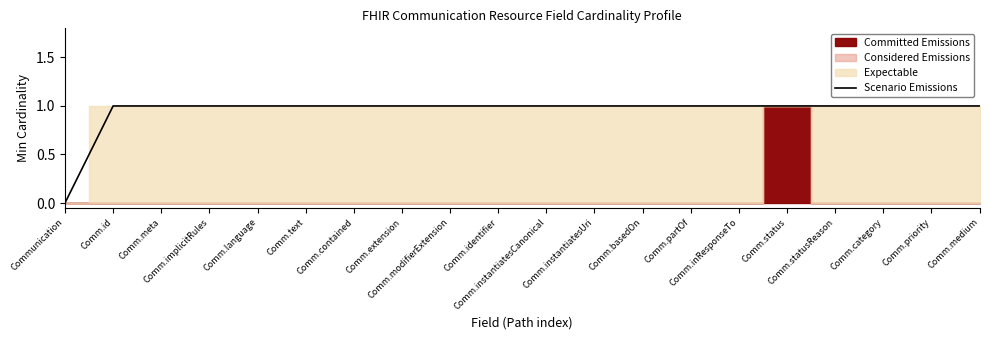

Reading left to right, extract all data points from this chart.

Communication=0	Comm.id=1	Comm.meta=1	Comm.implicitRules=1	Comm.language=1	Comm.text=1	Comm.contained=1	Comm.extension=1	Comm.modifierExtension=1	Comm.identifier=1	Comm.instantiatesCanonical=1	Comm.instantiatesUri=1	Comm.basedOn=1	Comm.partOf=1	Comm.inResponseTo=1	Comm.status=1	Comm.statusReason=1	Comm.category=1	Comm.priority=1	Comm.medium=1